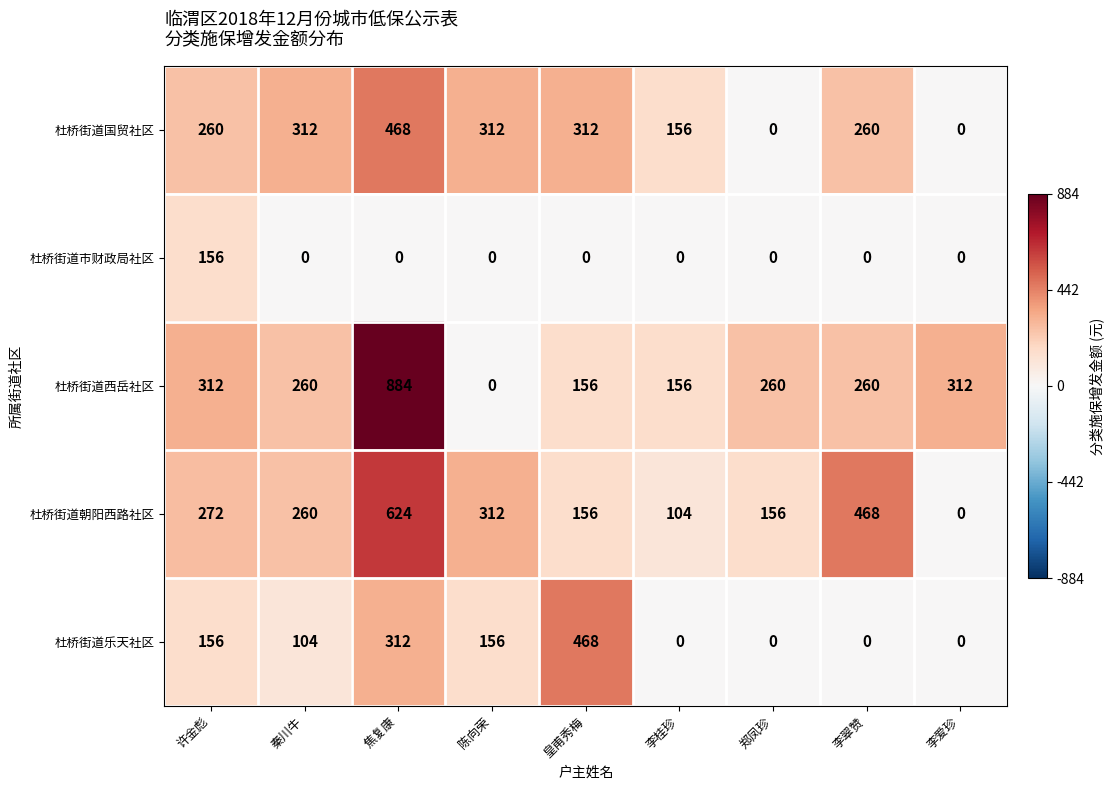

What is the sum of all 杜桥街道西岳社区 values?

2600